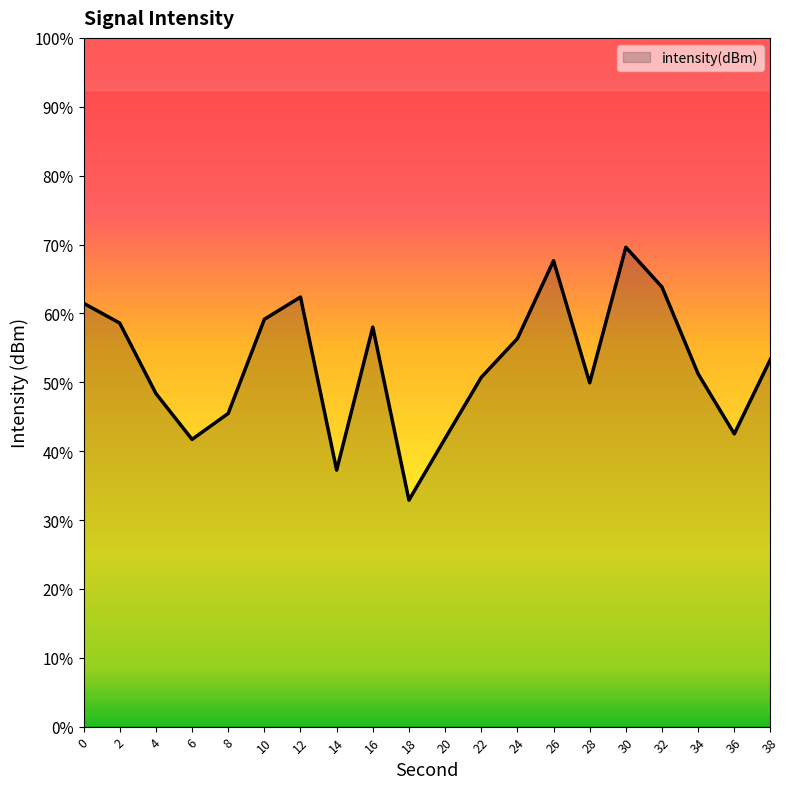

How many data points are above -128?

9